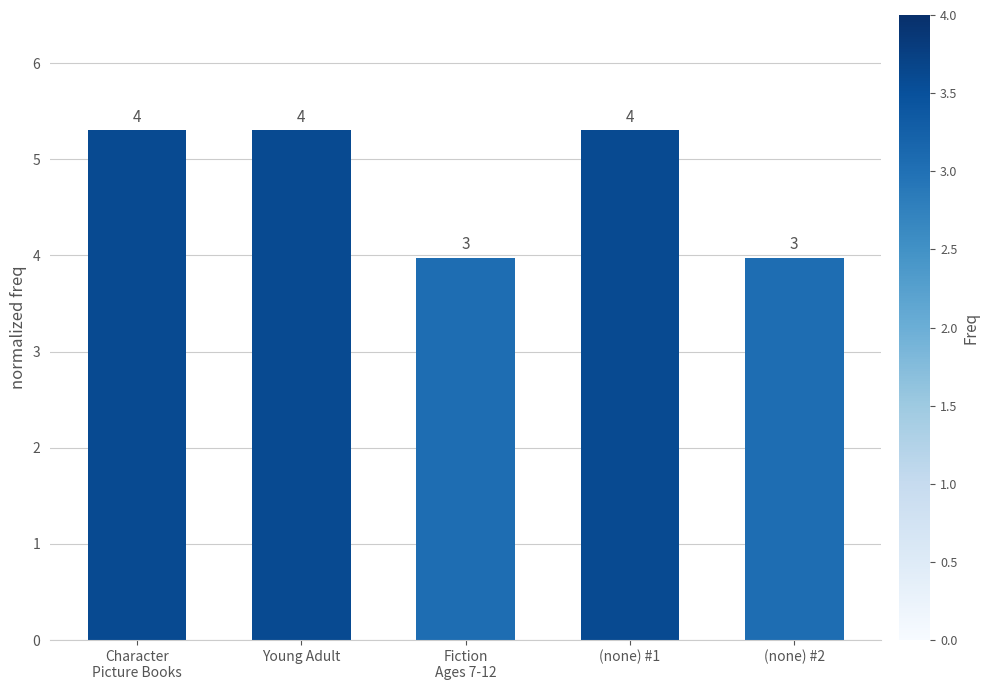

What is the value of the 5th bar from the left?

4.0